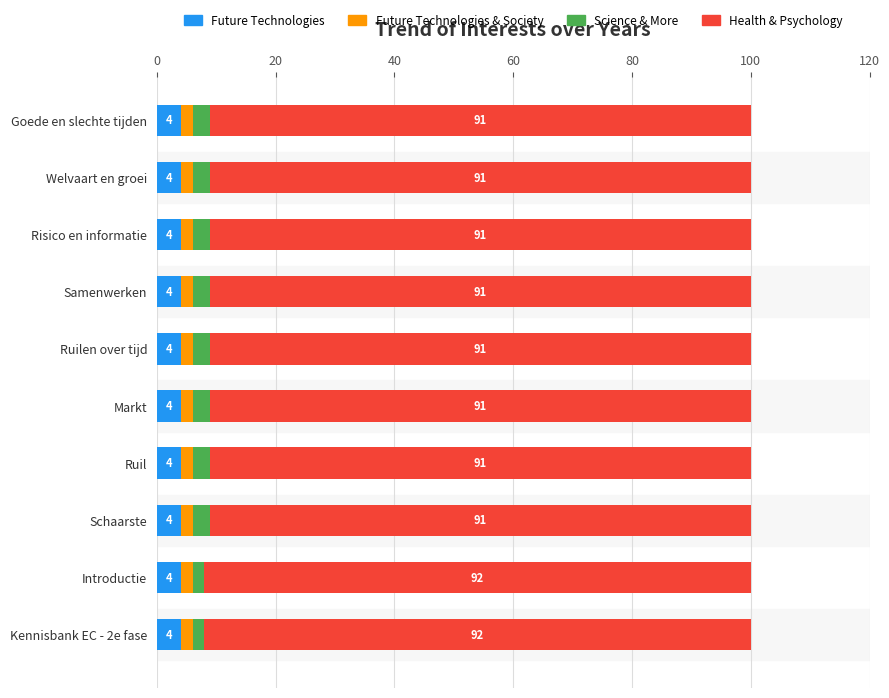

What is the minimum value for Future Technologies?

4